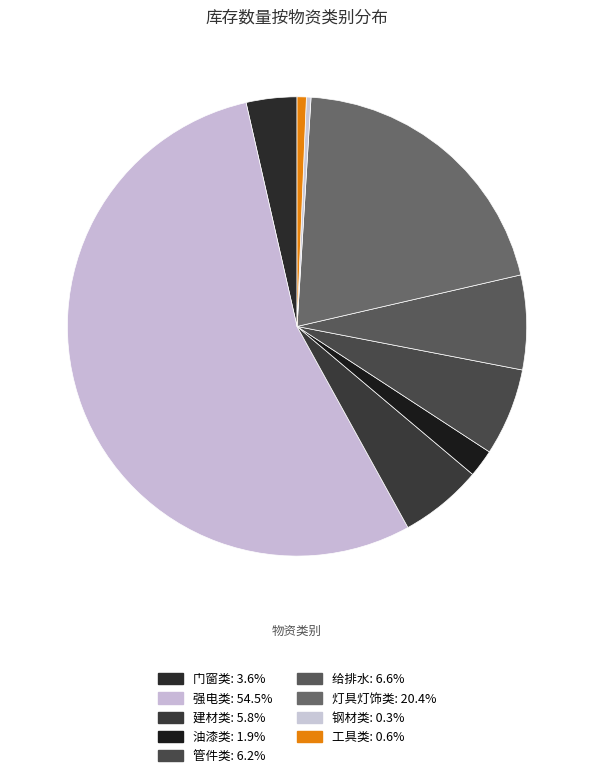

What percentage is the 给排水 slice, to the nearest percent?

7%